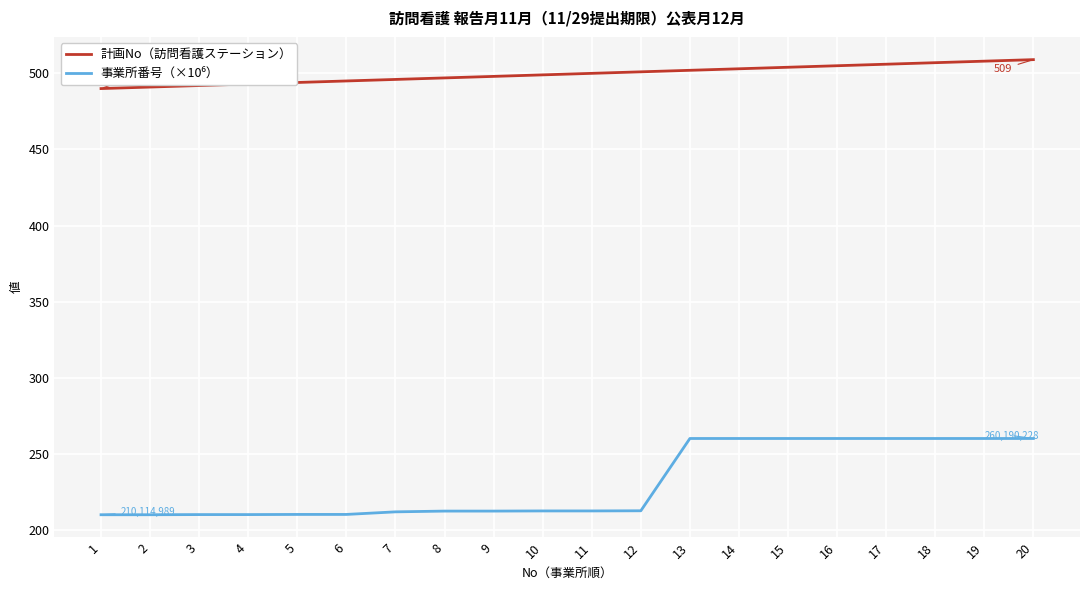

True or false: 計画No（訪問看護ステーション） has a value of 812.0 at 18.

False